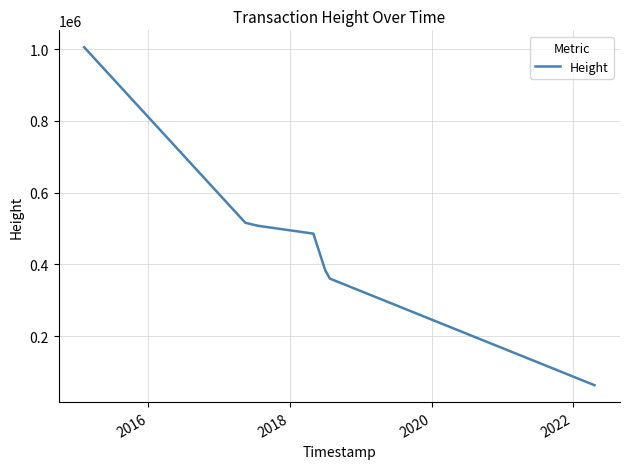

What is the difference between the maximum and second lowest values?

645246